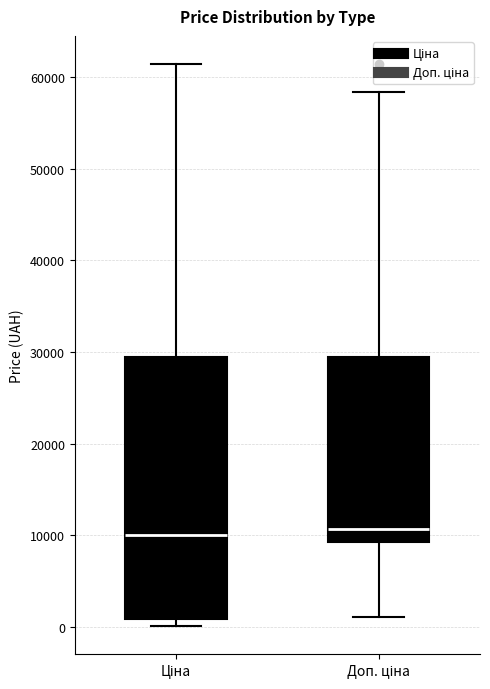

Reading left to right, read every box against the y-axis: the position of its median line, the range the box covers, and the ends of its whiskers. The values are not printed on the chart, so give them approximately, as read against the axis.

Ціна: median 10000, box 1000 to 29000, whiskers 0 to 61000
Доп. ціна: median 11000, box 9000 to 29000, whiskers 1000 to 58000